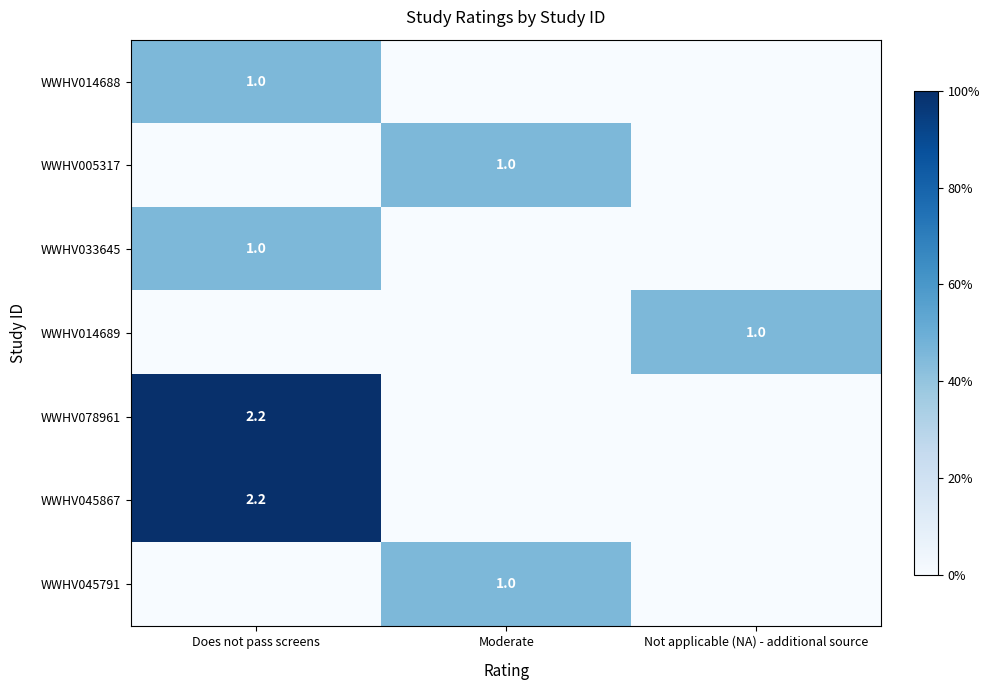

At how many categories does at least one series exceed 1?

1